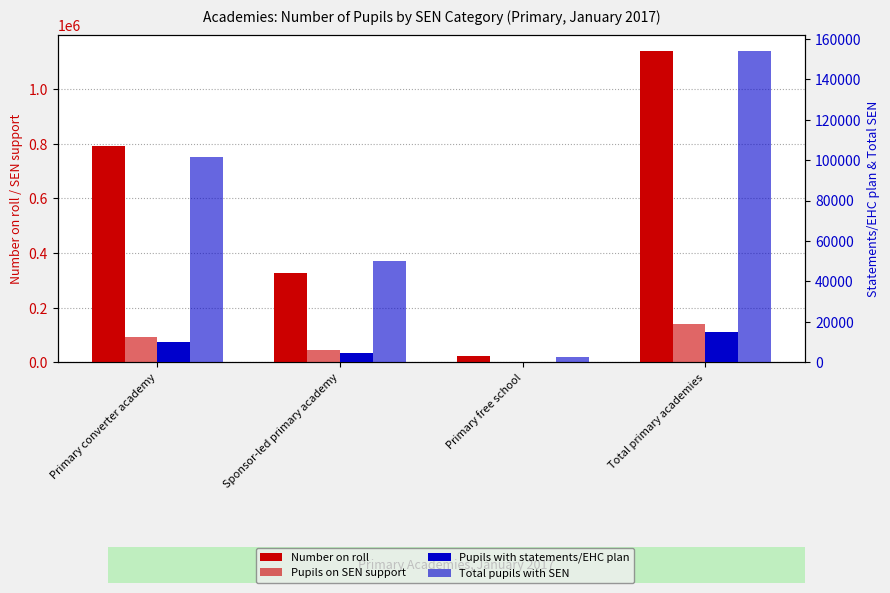

Rank the series at Primary converter academy from highest to lowest value.

Number on roll, Total pupils with SEN, Pupils on SEN support, Pupils with statements/EHC plan